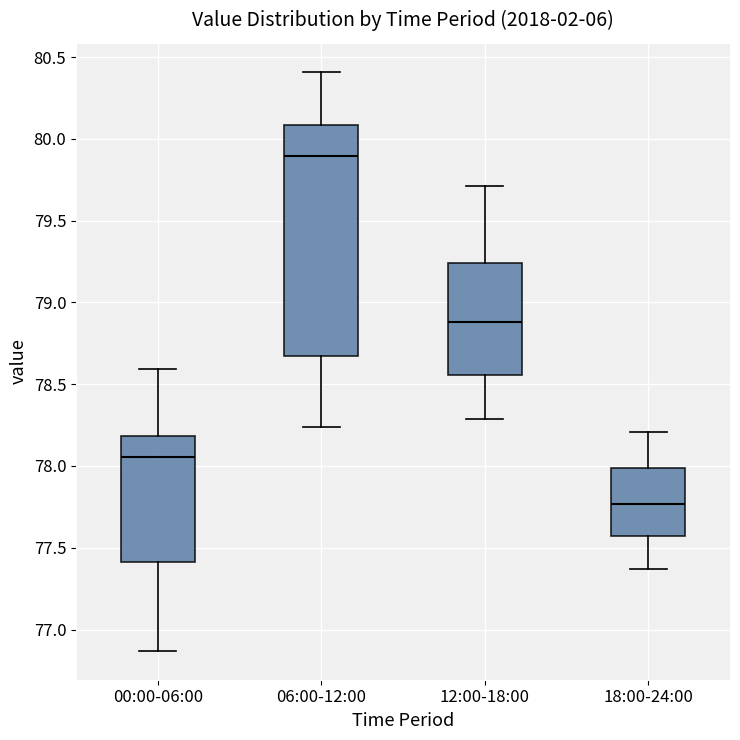

Where does the median line of the box for 18:00-24:00 sit on the y-axis? The values are not printed on the chart, so give them approximately, as read against the axis.

77.75